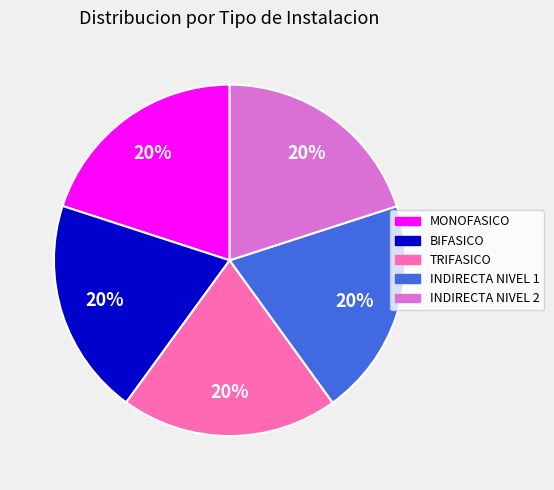

True or false: INDIRECTA NIVEL 1 accounts for 20% of the total.

True